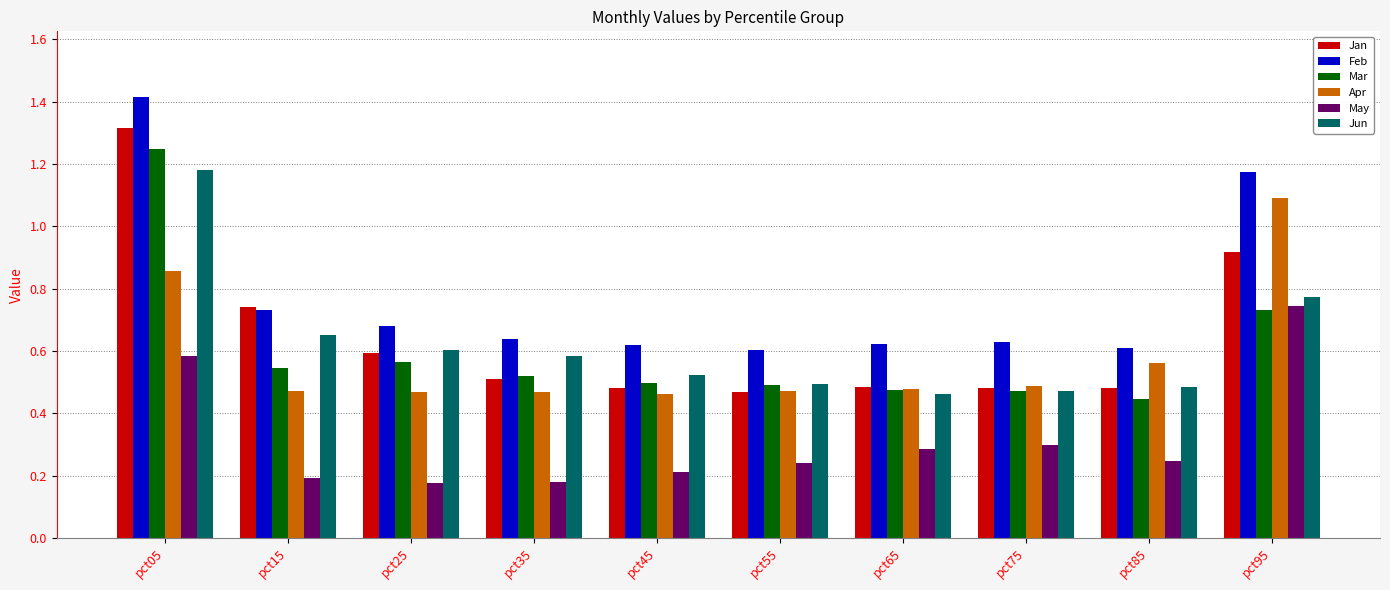

At which category is the sum across all series the highest?

pct05